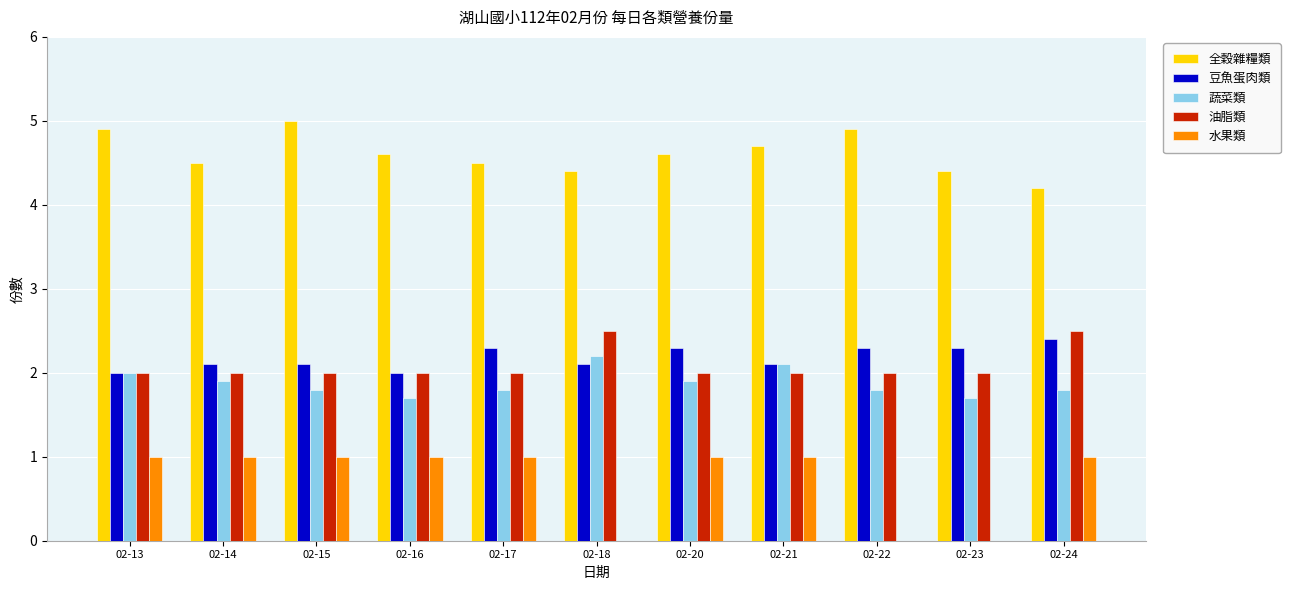

What are all the series names shown in the legend?

全穀雜糧類, 豆魚蛋肉類, 蔬菜類, 油脂類, 水果類